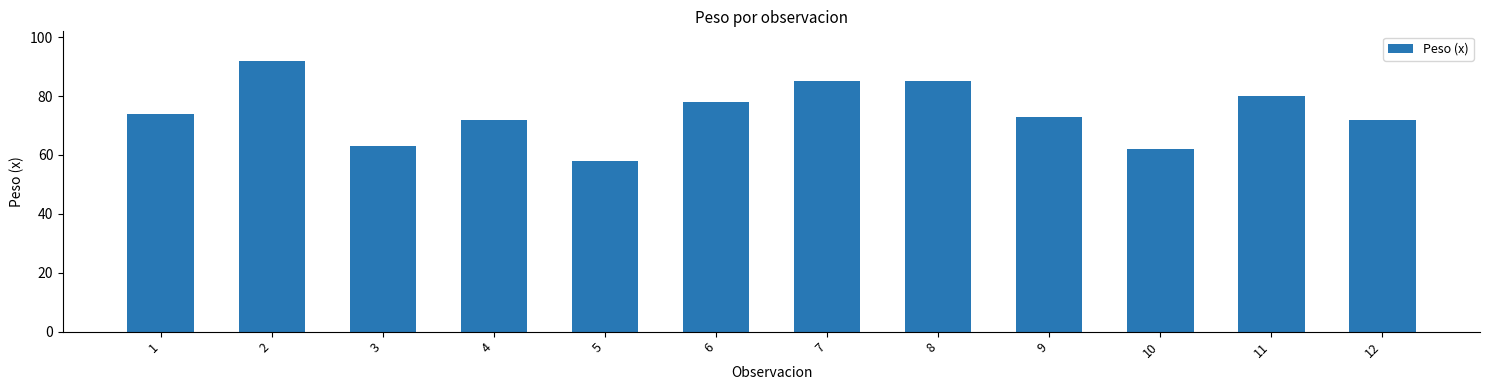

What value does the data have at 1, to the nearest 5?

75